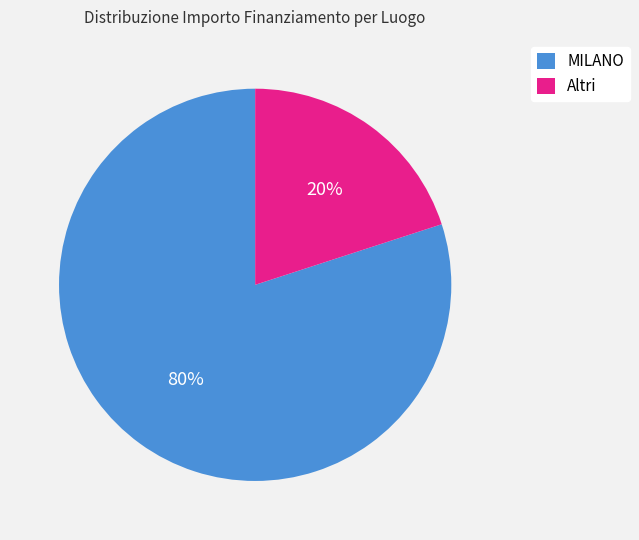

Is there any slice that represents more than half of the pie?

Yes